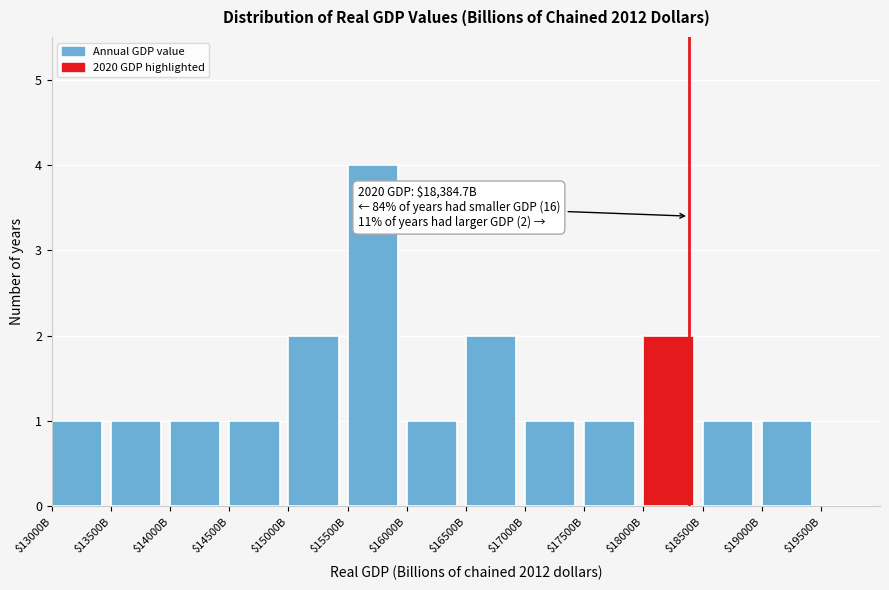

Which category has the highest value across all series?

$15500B